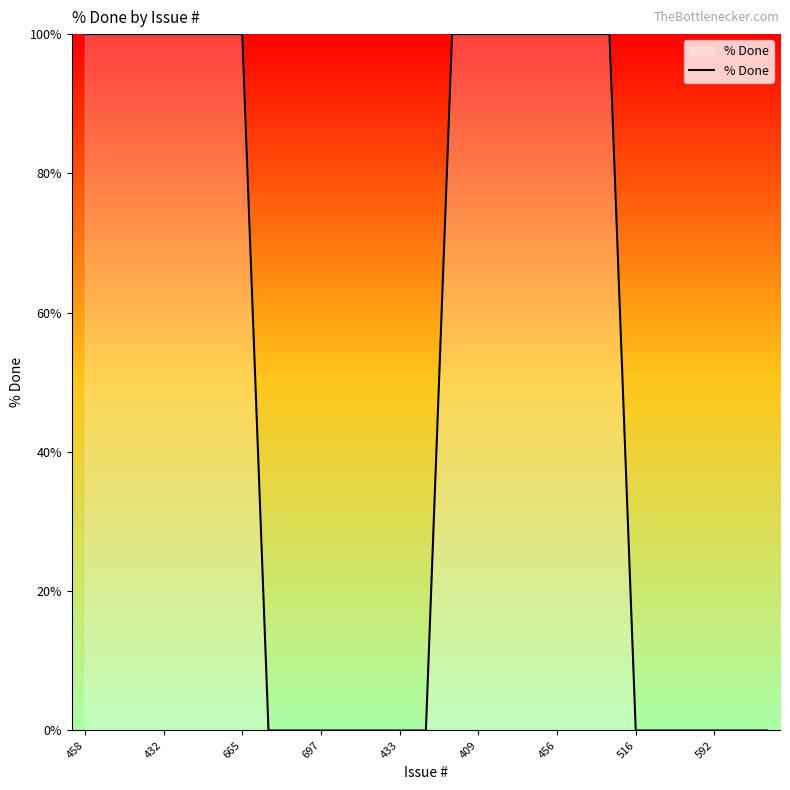

What is the difference between the maximum and minimum values?

100